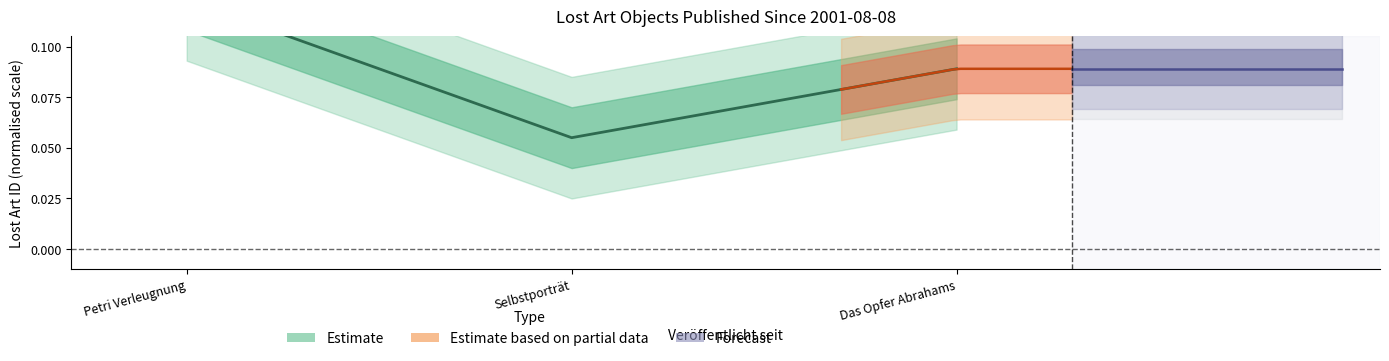

What value does the data have at Das Opfer Abrahams?

0.1